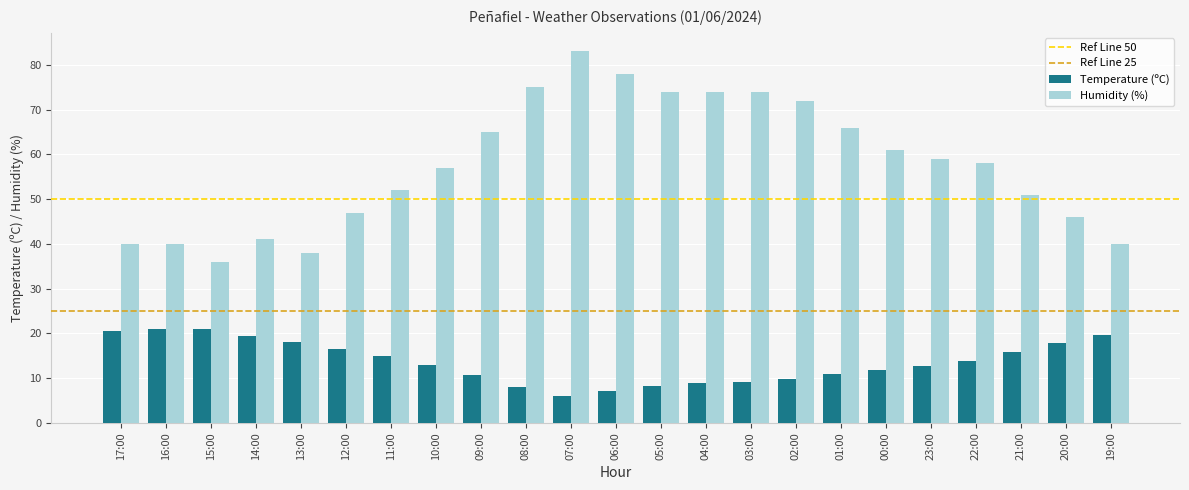

What is the label of the 9th bar from the left?

09:00